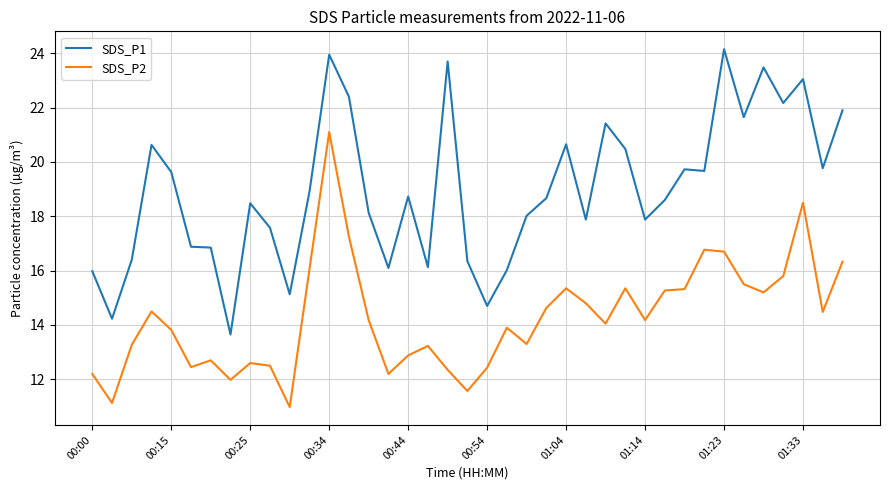

True or false: SDS_P1 and SDS_P2 intersect in this chart.

False